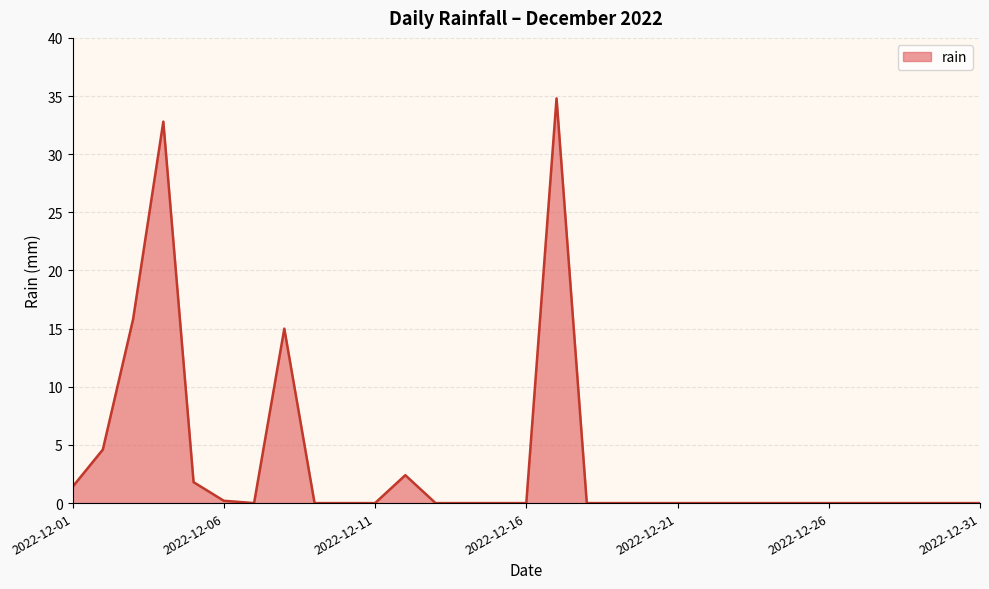

What is the maximum value shown in the chart?

34.8